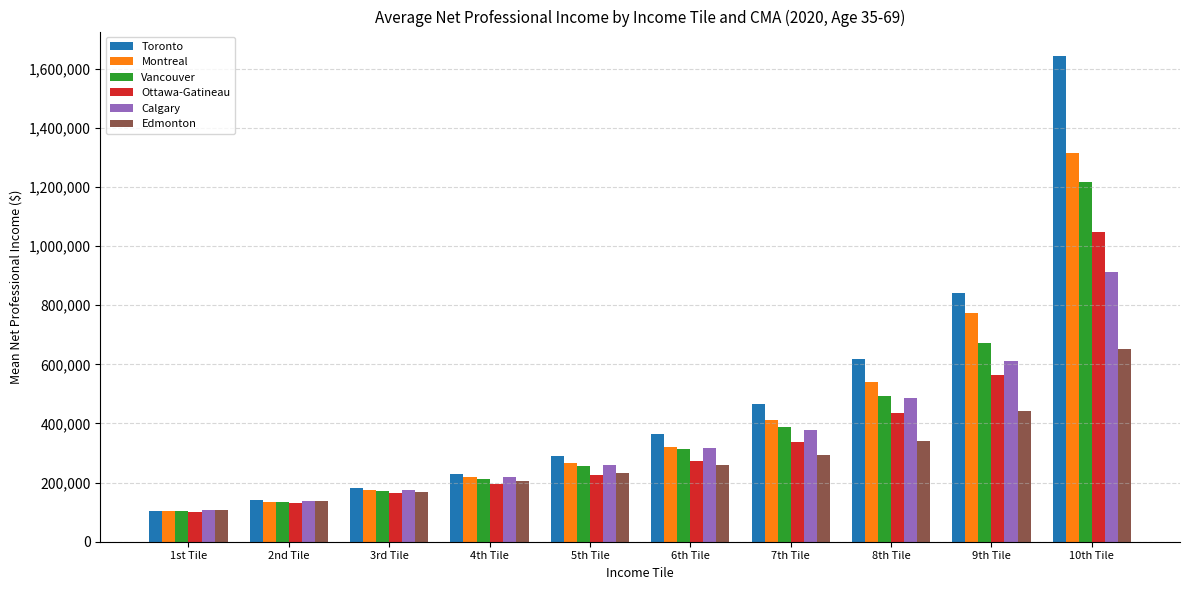

What is the sum of the Toronto values at 9th Tile and 1st Tile?

947685